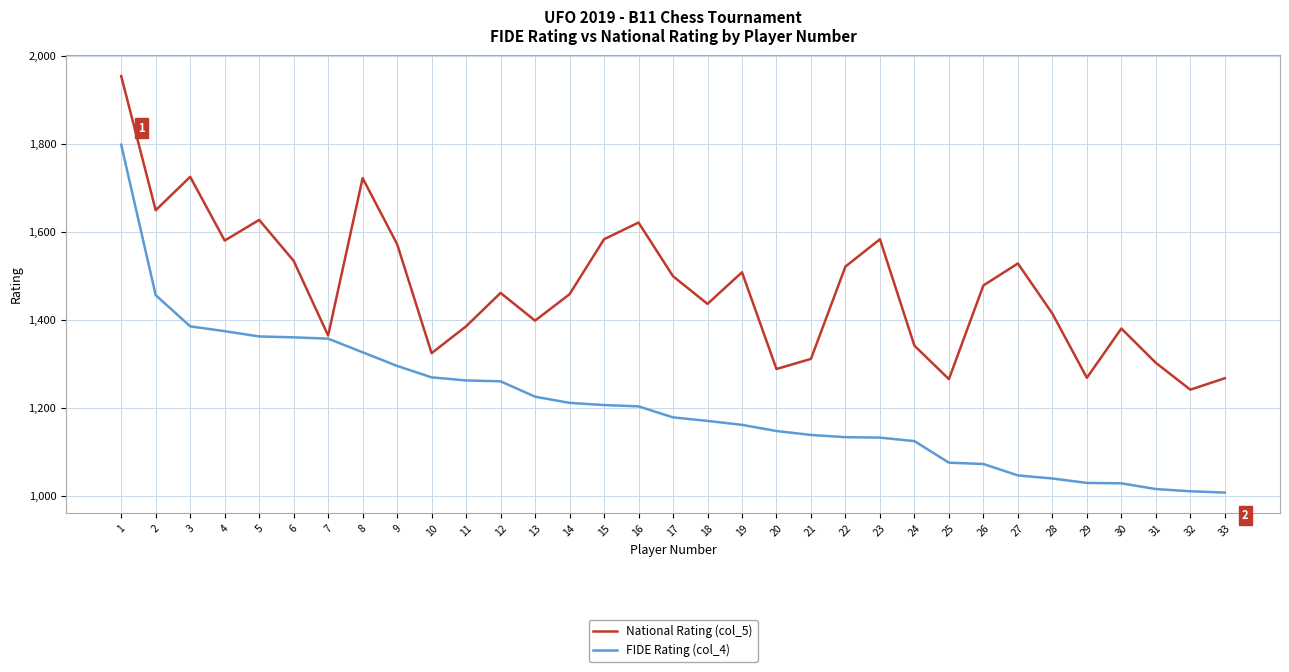

List the series in order of their peak value, highest first.

National Rating (col_5), FIDE Rating (col_4)